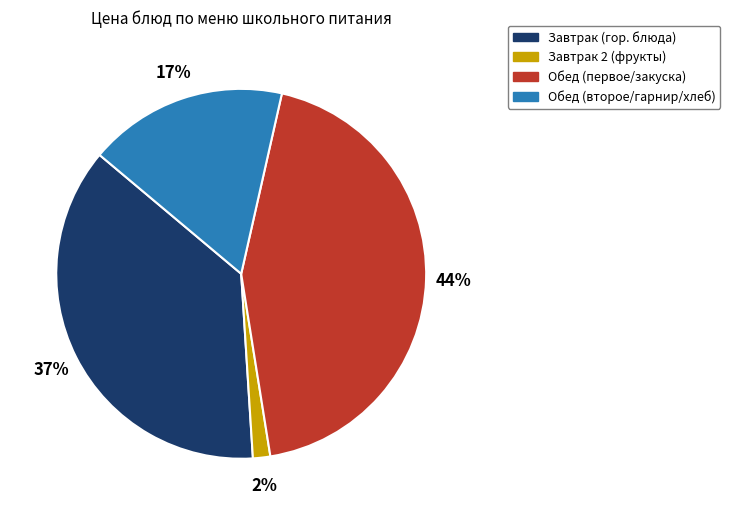

Is there a majority slice in this chart?

No